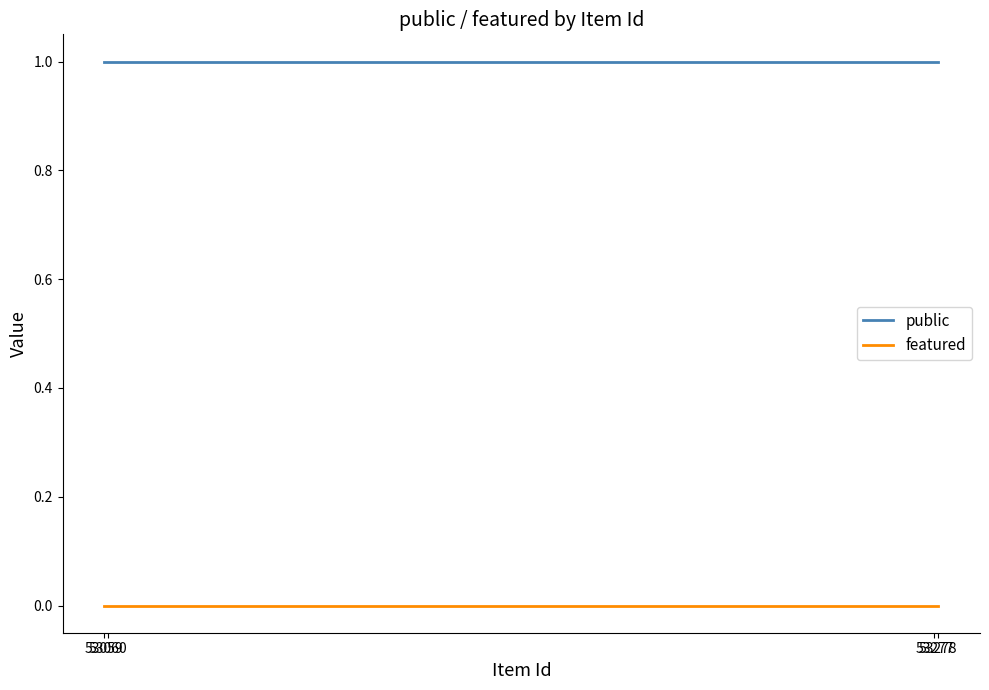

Is the value of public at 53059 greater than the value of featured at 53277?

Yes